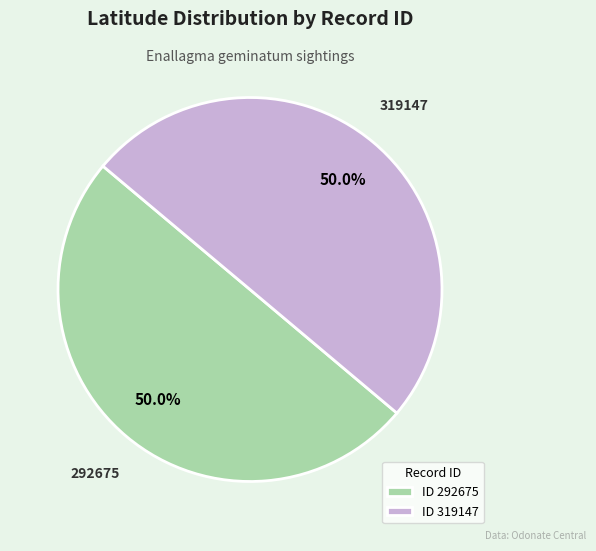

What is the ratio of the value at ID 319147 to the value at ID 292675?

1.0